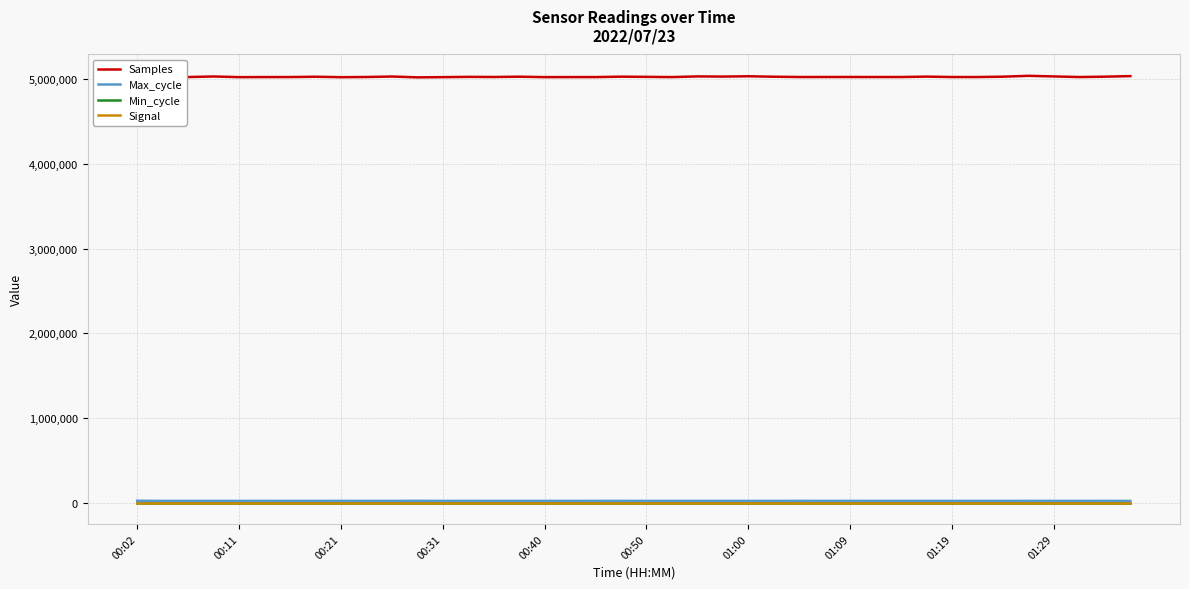

Which series has the largest range (max minus min)?

Samples